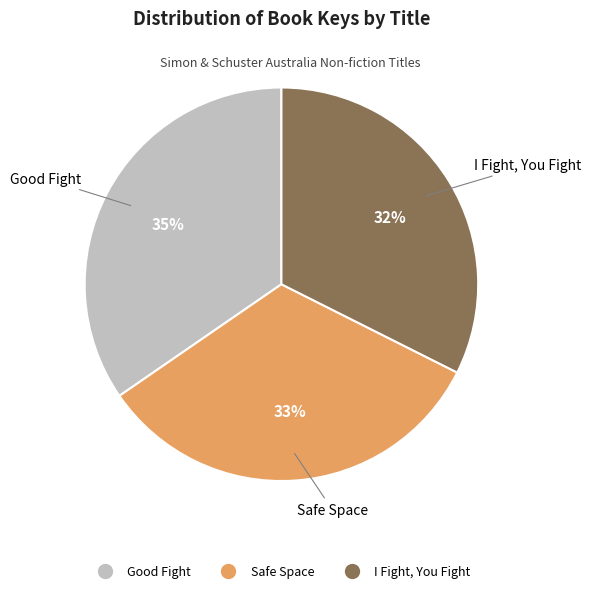

What is the smallest slice in the pie chart?

I Fight, You Fight